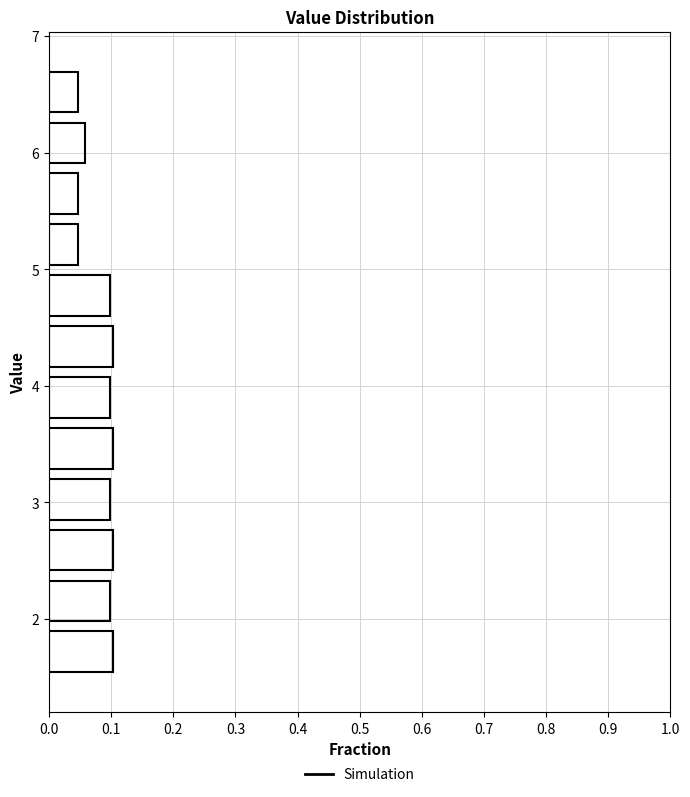

Reading bottom to top, list every bar in this chart as the range it spans on the y-axis followed by its length. Neither the bar edges nor the lengths are printed on the chart, so give them approximately, as read against the axes.

1.5 to 1.9: 0.10
1.9 to 2.4: 0.10
2.4 to 2.8: 0.10
2.8 to 3.2: 0.10
3.2 to 3.7: 0.10
3.7 to 4.1: 0.10
4.1 to 4.6: 0.10
4.6 to 5.0: 0.10
5.0 to 5.4: 0.05
5.4 to 5.9: 0.05
5.9 to 6.3: 0.06
6.3 to 6.7: 0.05